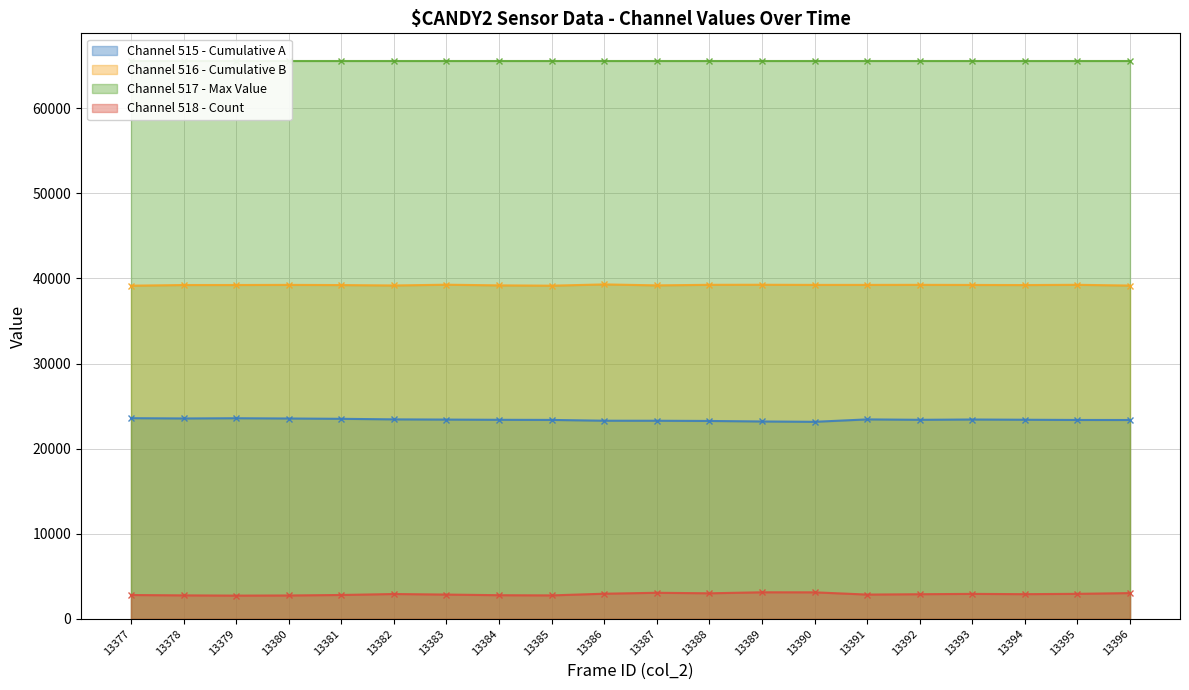

What value does the col_516 series have at 13384?

39191